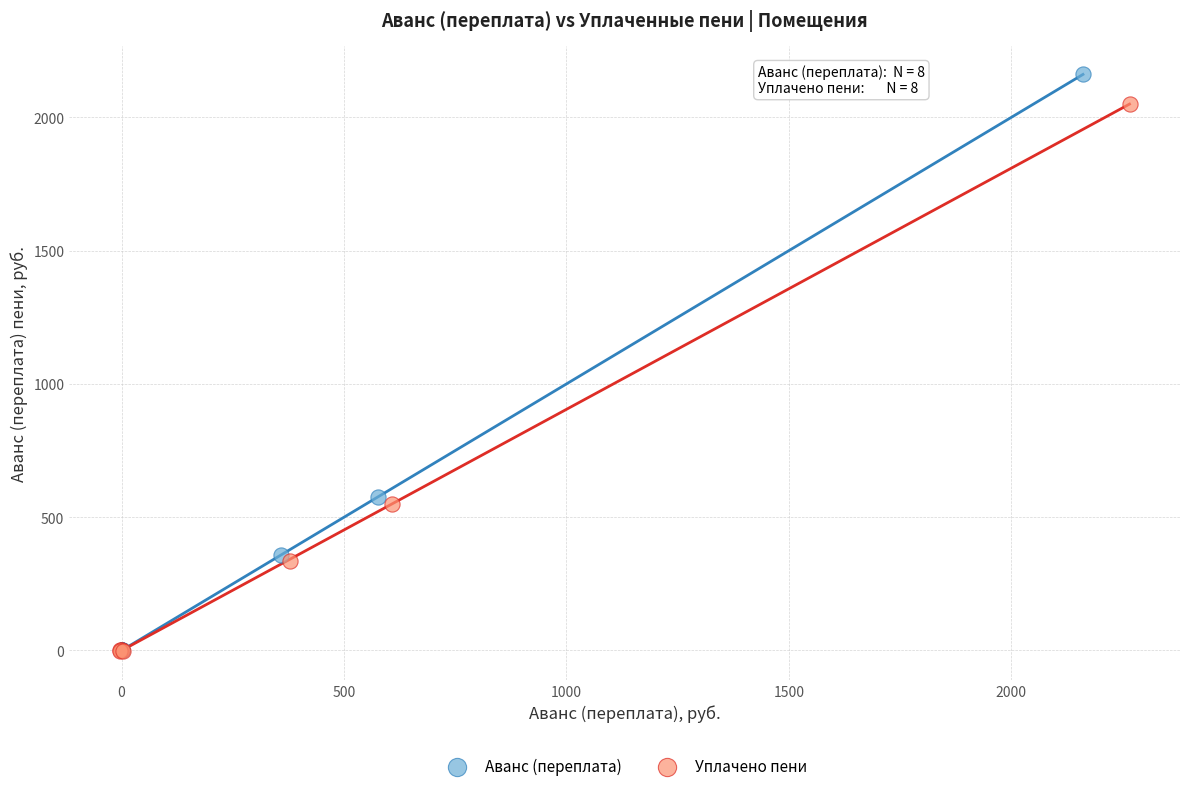

Which series has the widest spread of Y values?

Аванс (переплата)